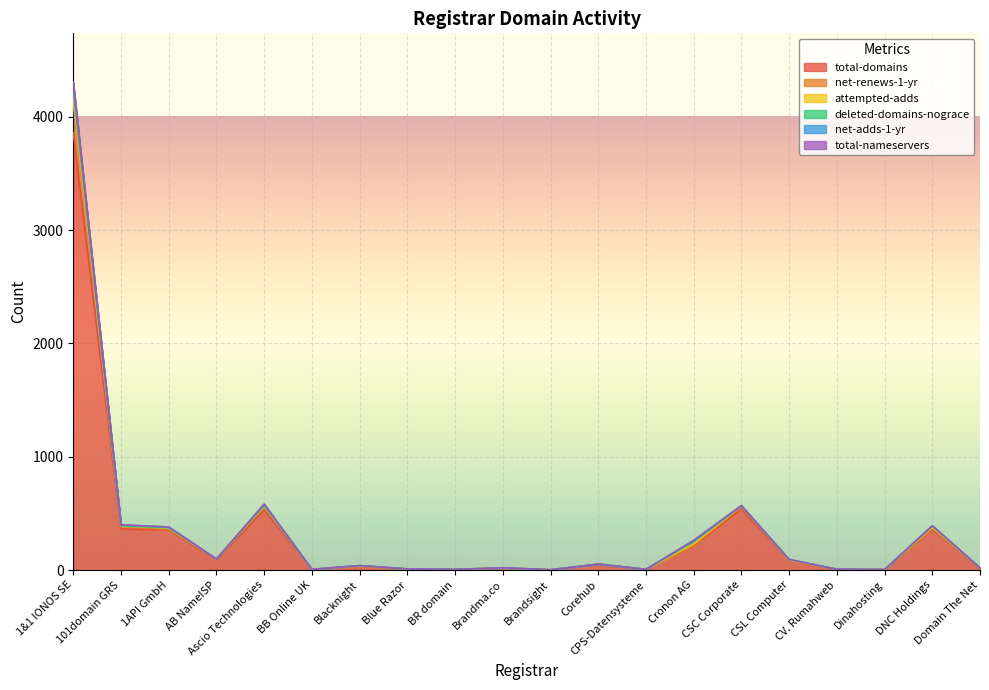

Between Brandsight and AB NameISP, which is larger?

AB NameISP